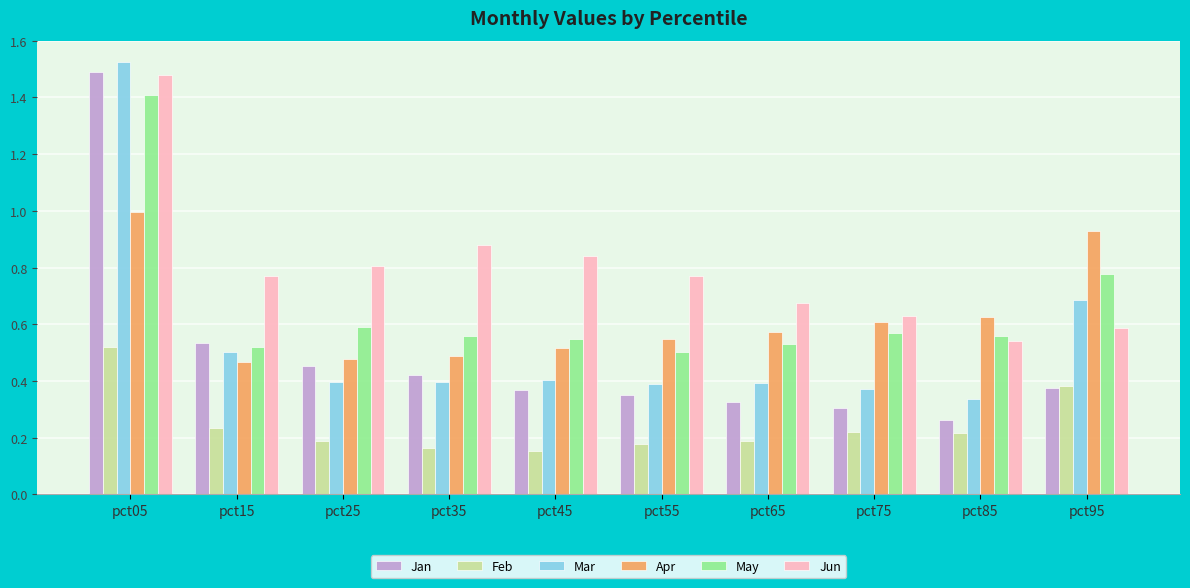

Between pct35 and pct85, which series saw the biggest shift?

Jun